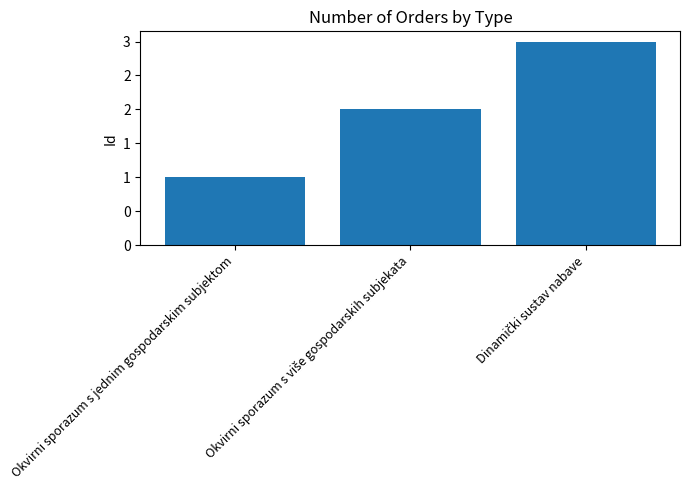

What is the change in value from Okvirni sporazum s jednim gospodarskim subjektom to Okvirni sporazum s više gospodarskih subjekata?

+1